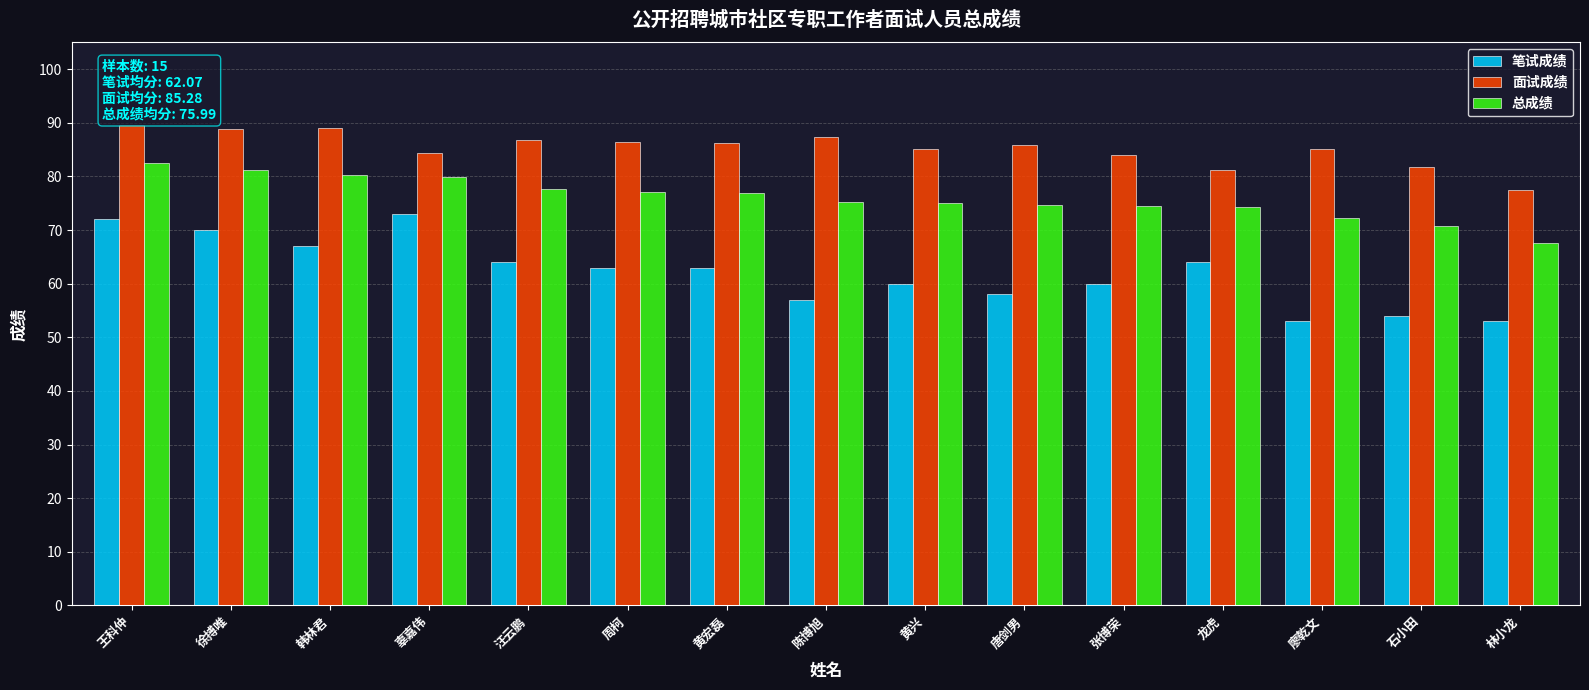

How many bars are there in total?

45